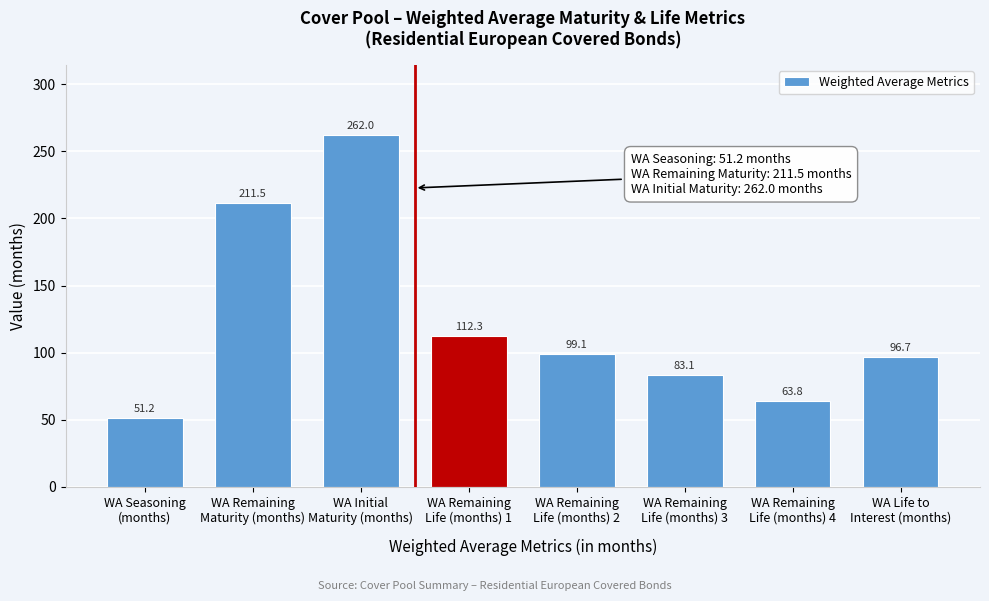

Reading left to right, list all the values displayed in this chart.

51.2	211.5	262.0	112.3	99.1	83.1	63.8	96.7